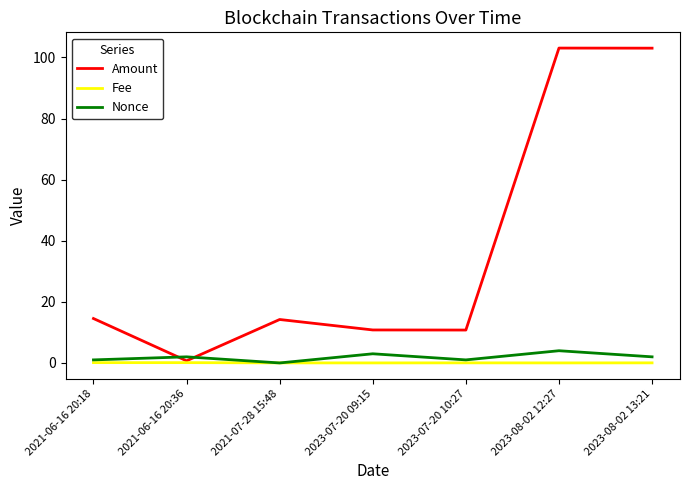

The value of Fee at 2023-07-20 09:15 is 0.0. True or false?

True